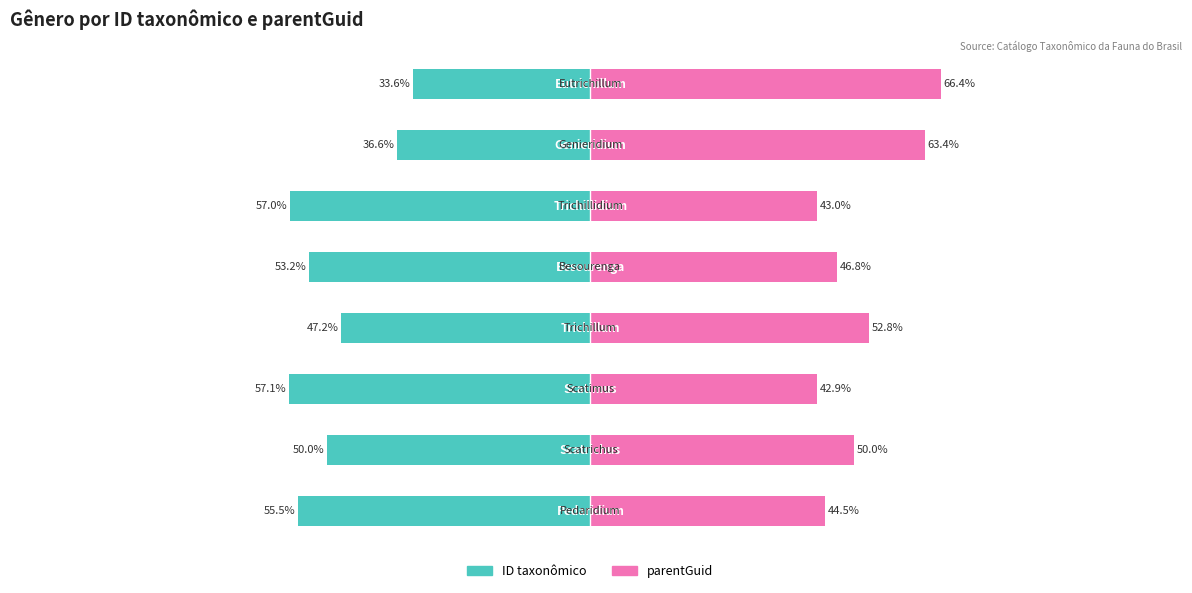

Which series has the largest total across all categories?

parentGuid